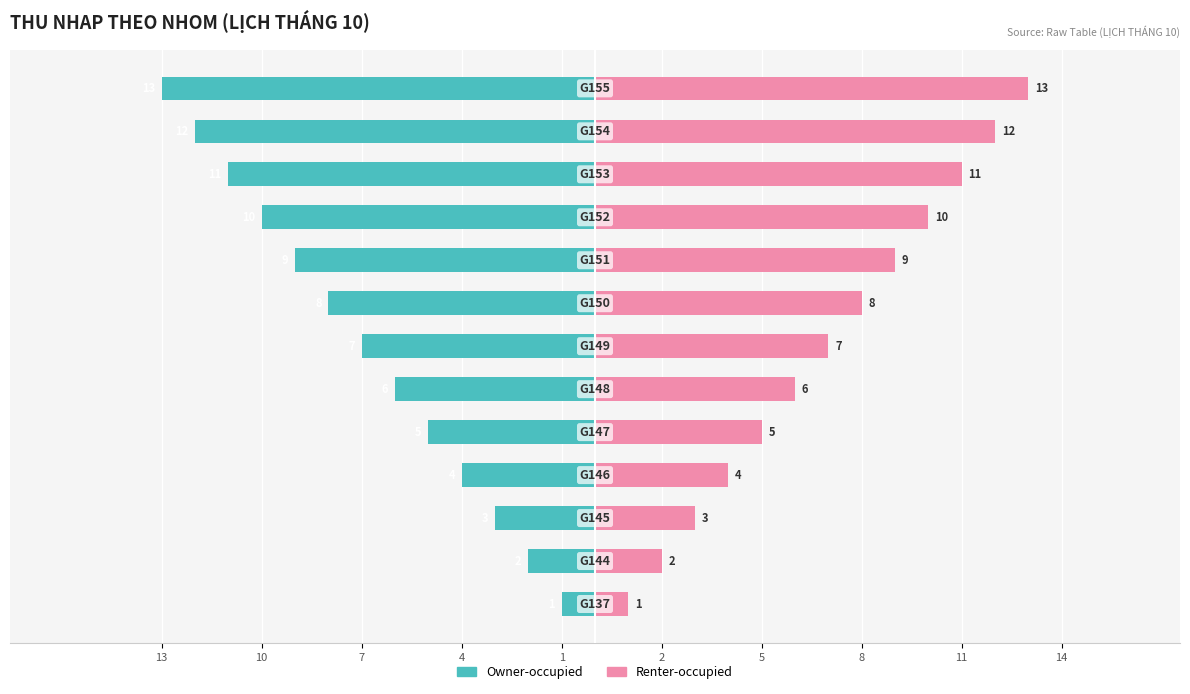

Is it true that Owner-occupied equals -11 at 5?

False